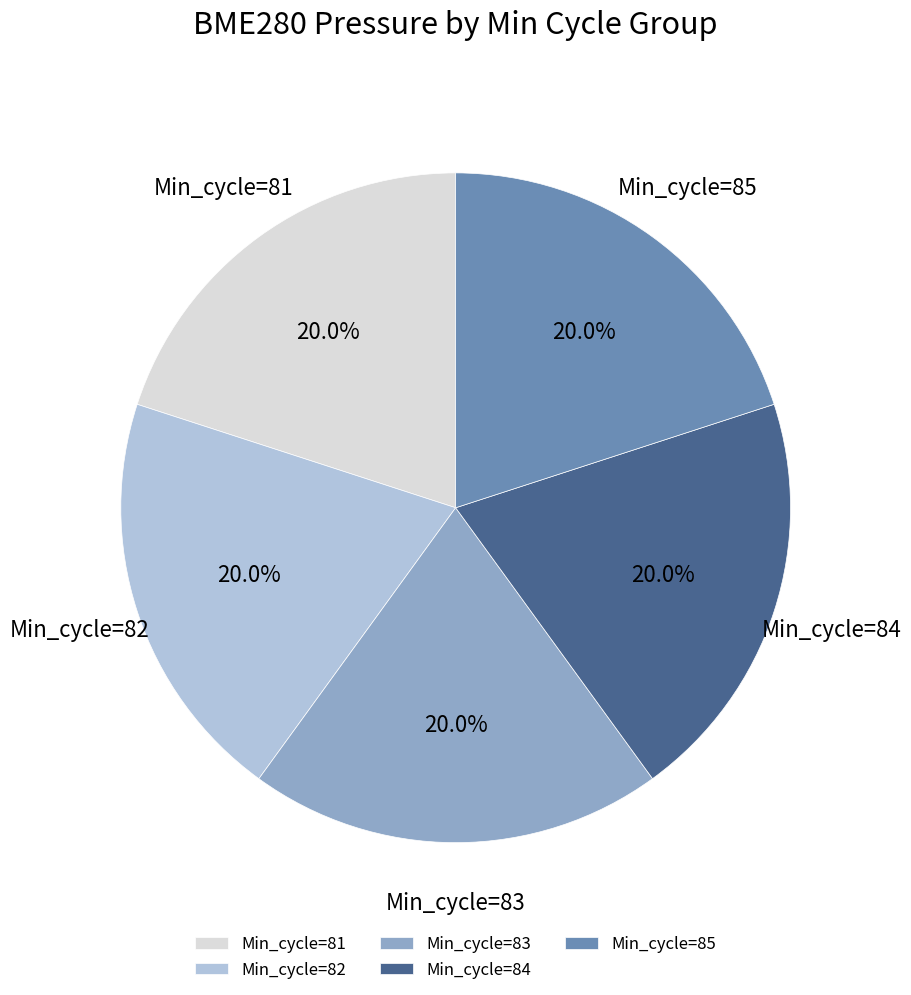

Do Min_cycle=83 and Min_cycle=84 together represent more than half of the pie?

No